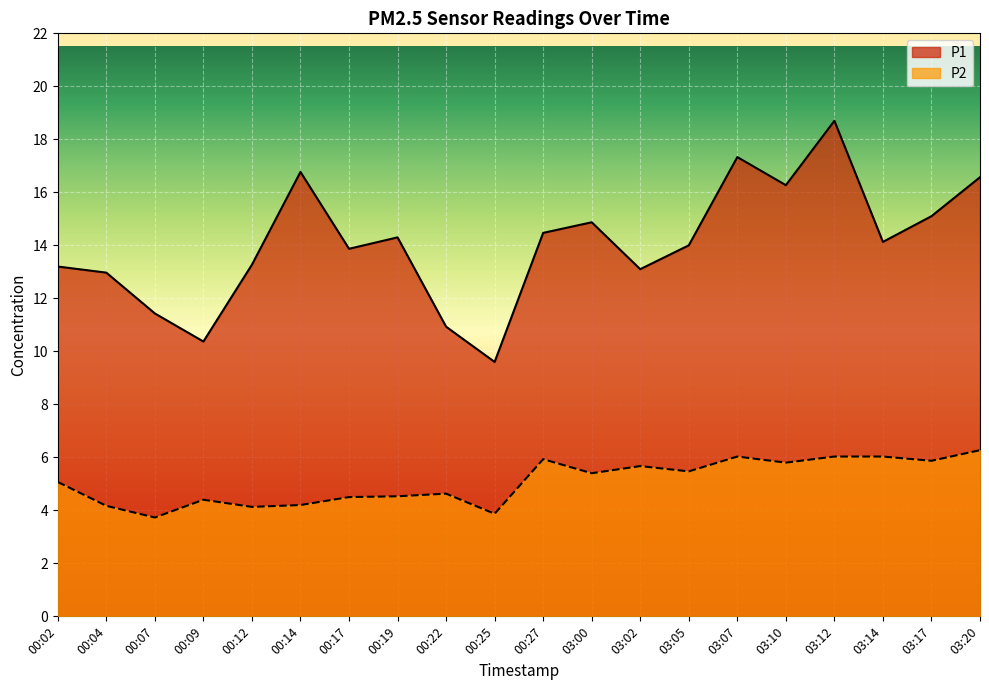

What is the average value of the P1 series?

14.1